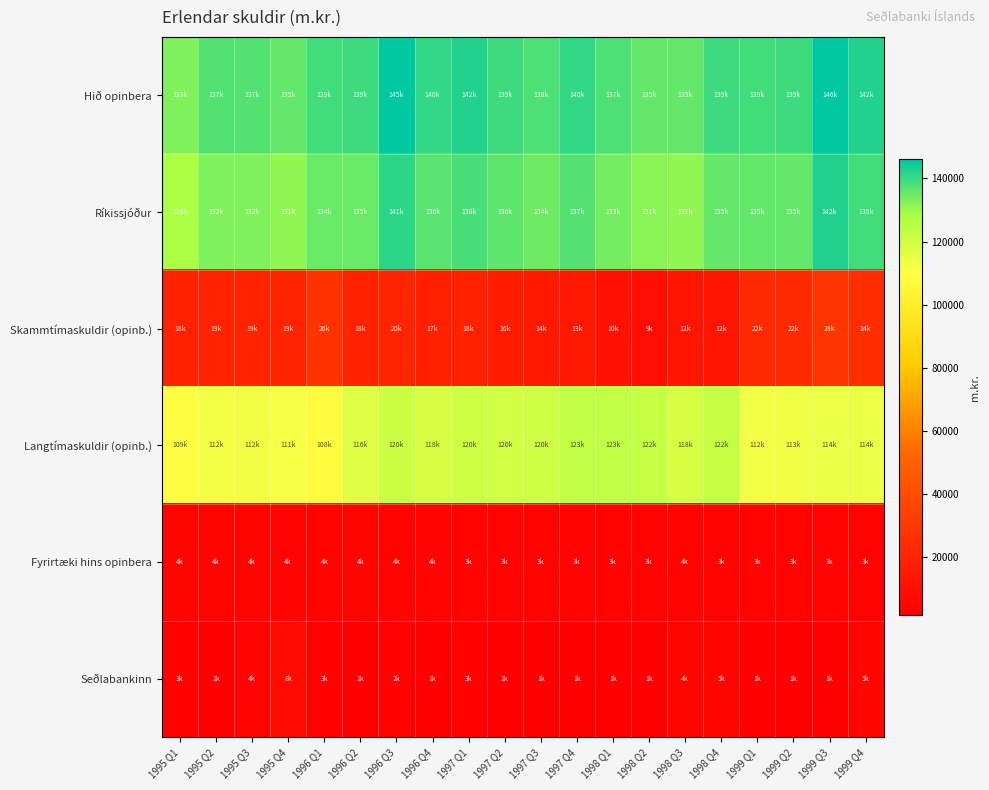

Which series changed the most between 1997 Q3 and 1998 Q2?

Skammtímaskuldir (opinb.)